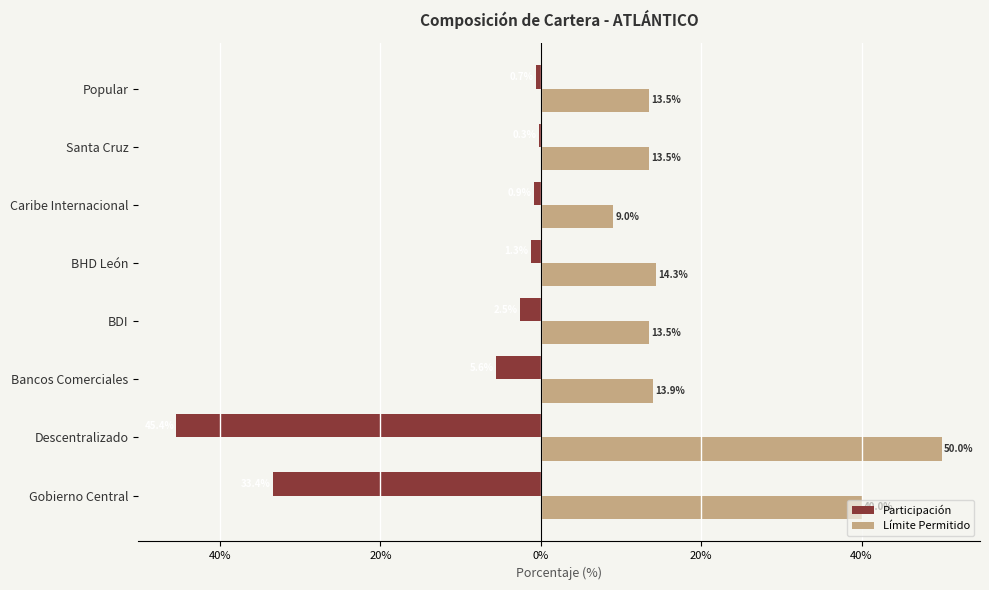

What are all the series names shown in the legend?

Participación, Límite Permitido